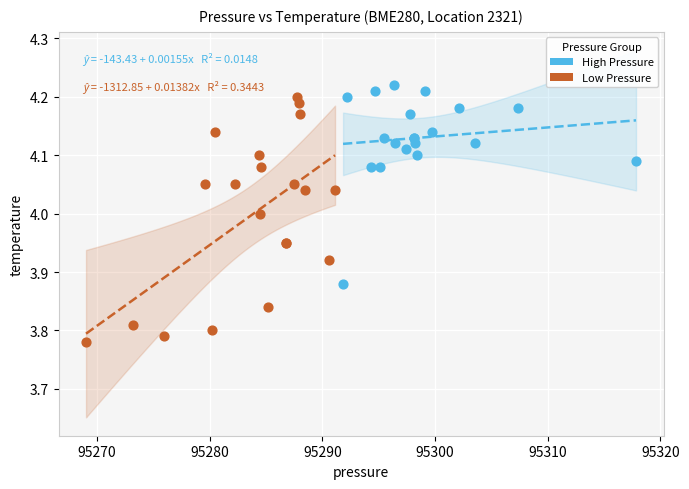

Which series contains the lowest Y value?

Low Pressure